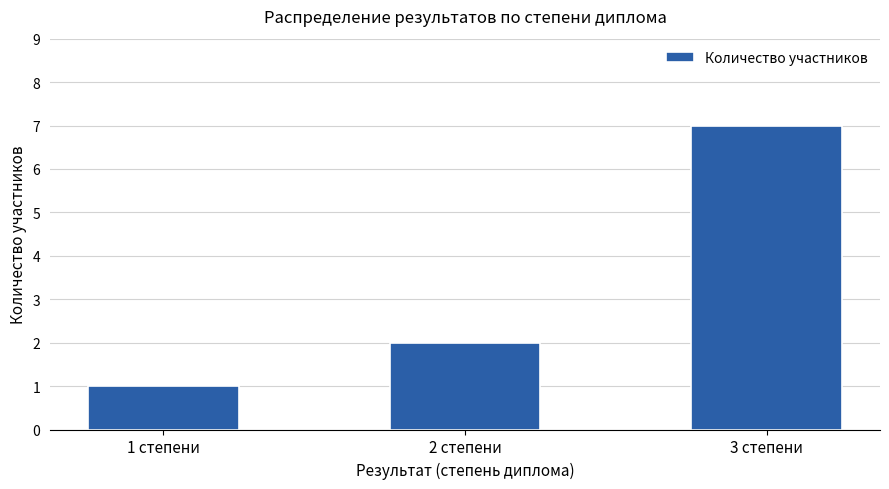

True or false: the data shows 3 at 2 степени.

False